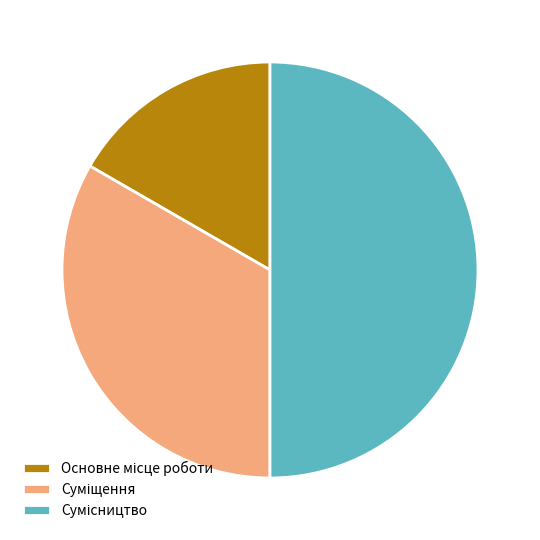

Count the number of slices in the pie.

3